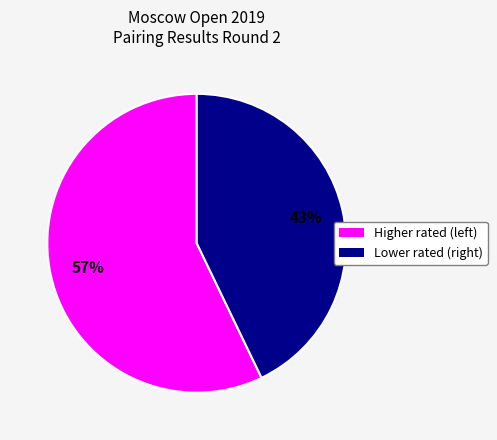

To the nearest percent, what is the difference between the largest and smallest slice percentages?

14%